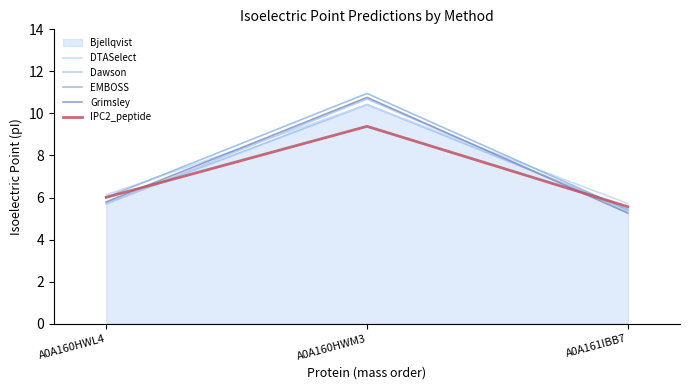

At A0A161IBB7, list the series in order from smallest to largest.

Grimsley, Dawson, EMBOSS, IPC2_peptide, DTASelect